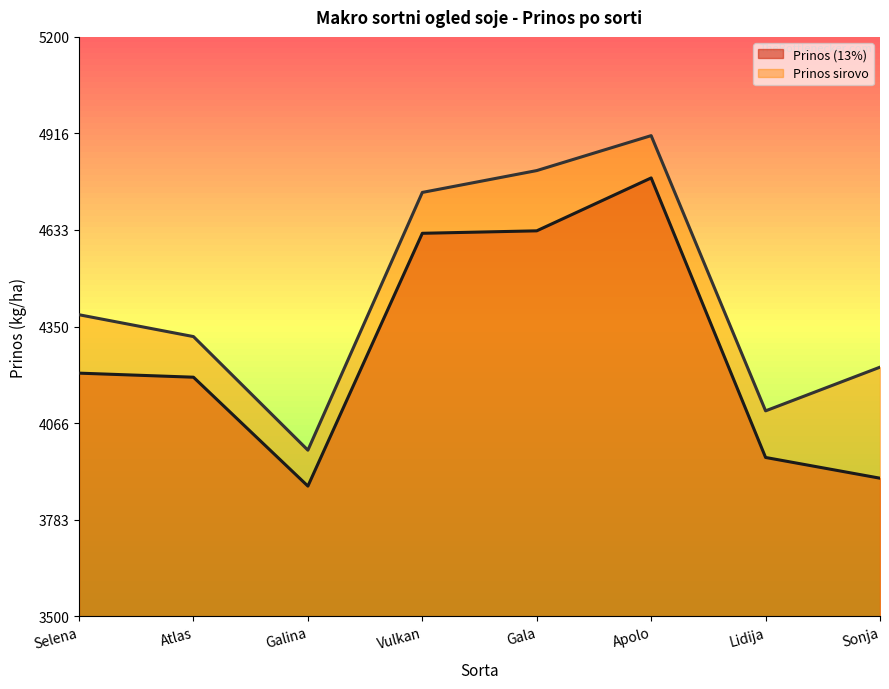

What are all the series names shown in the legend?

Prinos (13%), Prinos sirovo